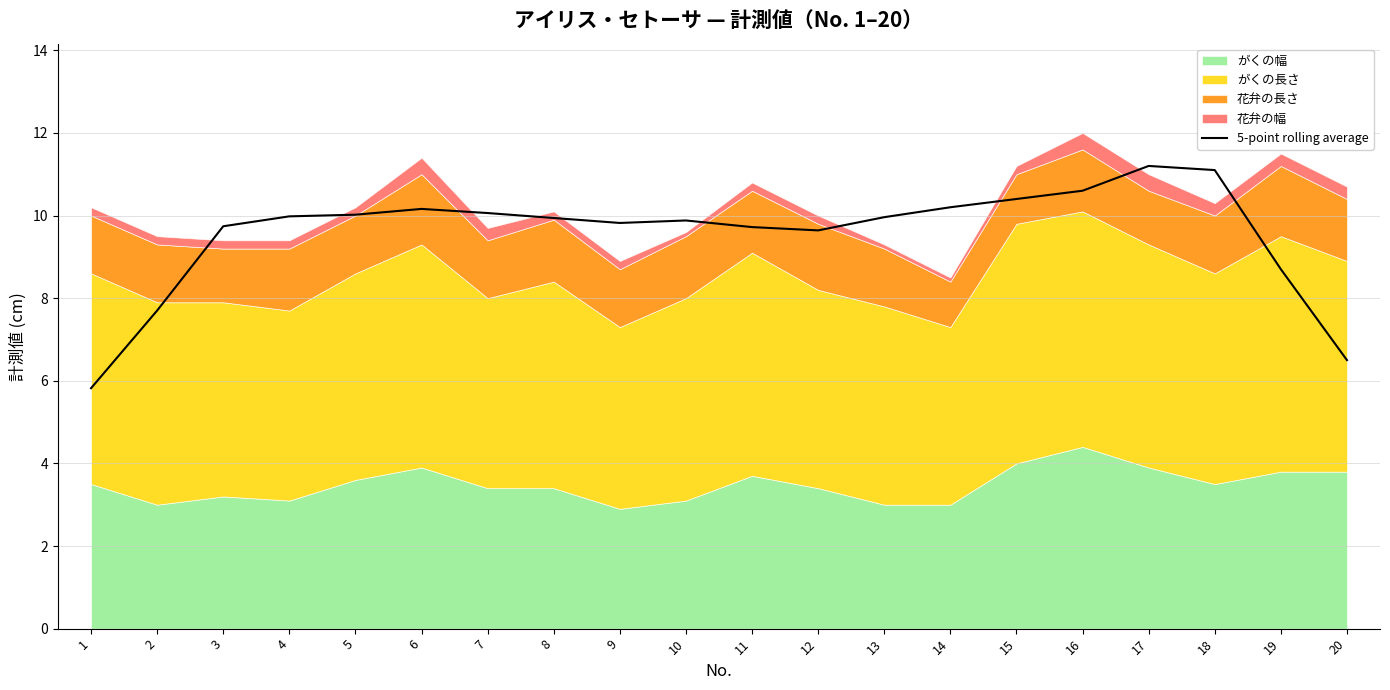

What is the sum of the values at 17 and 5?

21.2